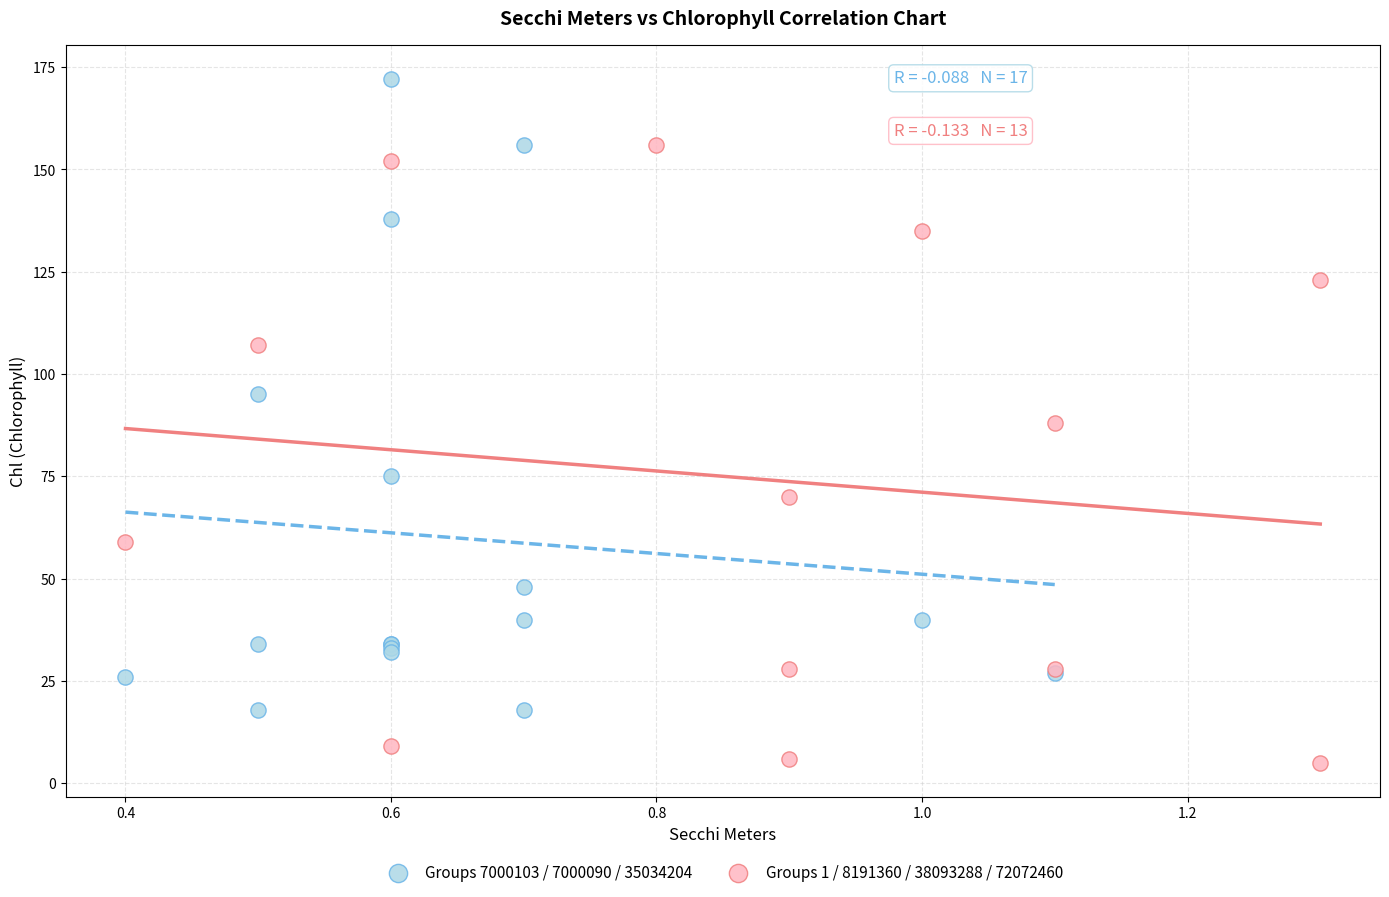

Which series reaches the minimum Y coordinate?

Groups 1 / 8191360 / 38093288 / 72072460